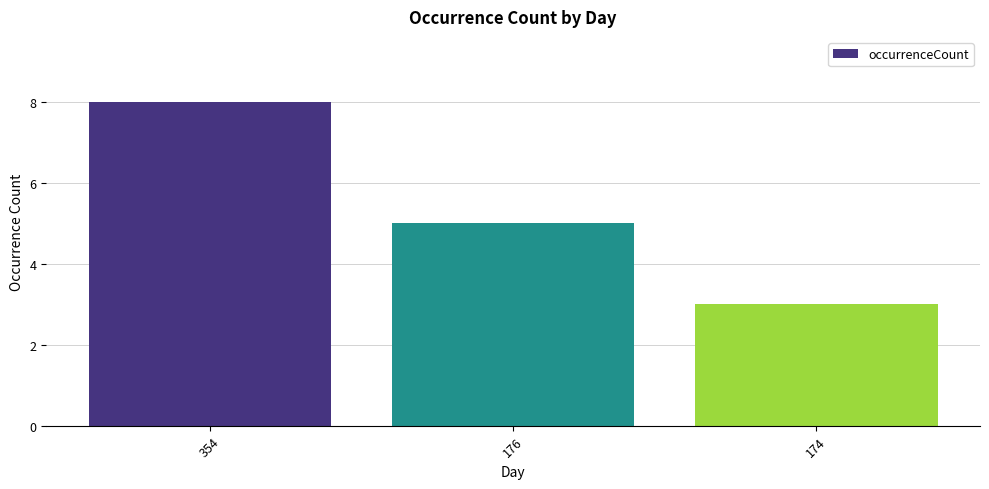

What is the value of the 1st bar from the left?

8